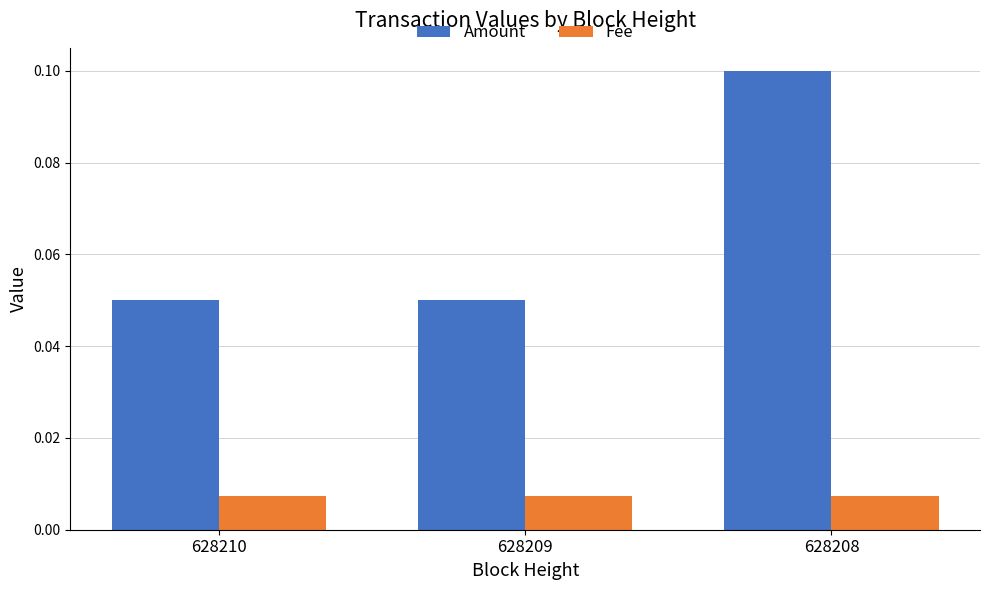

Is the value of Amount at 628210 greater than the value of Fee at 628208?

Yes